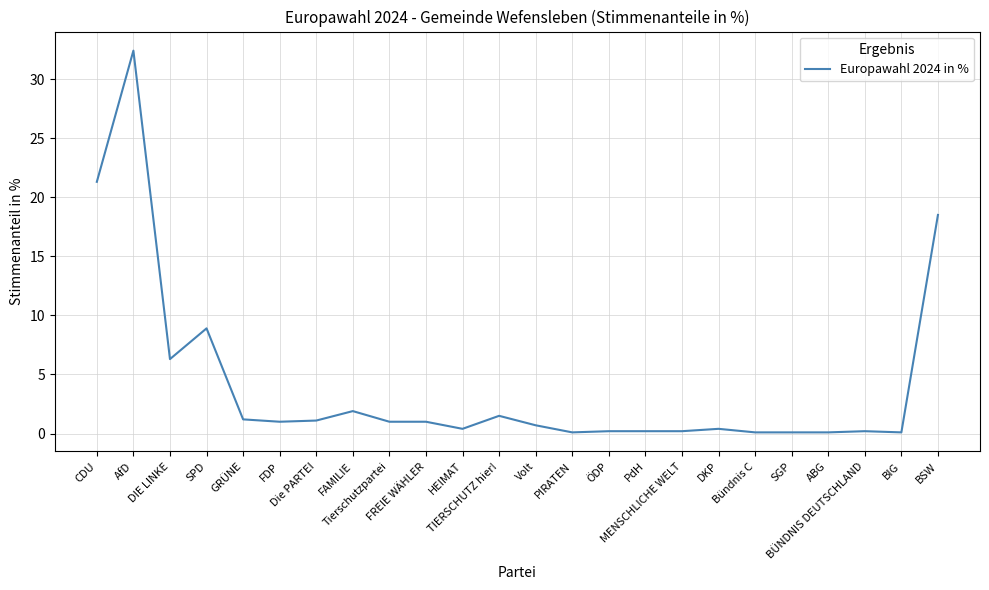

Reading left to right, what are all the values shown in this chart?

21.3	32.4	6.3	8.9	1.2	1.0	1.1	1.9	1.0	1.0	0.4	1.5	0.7	0.1	0.2	0.2	0.2	0.4	0.1	0.1	0.1	0.2	0.1	18.5